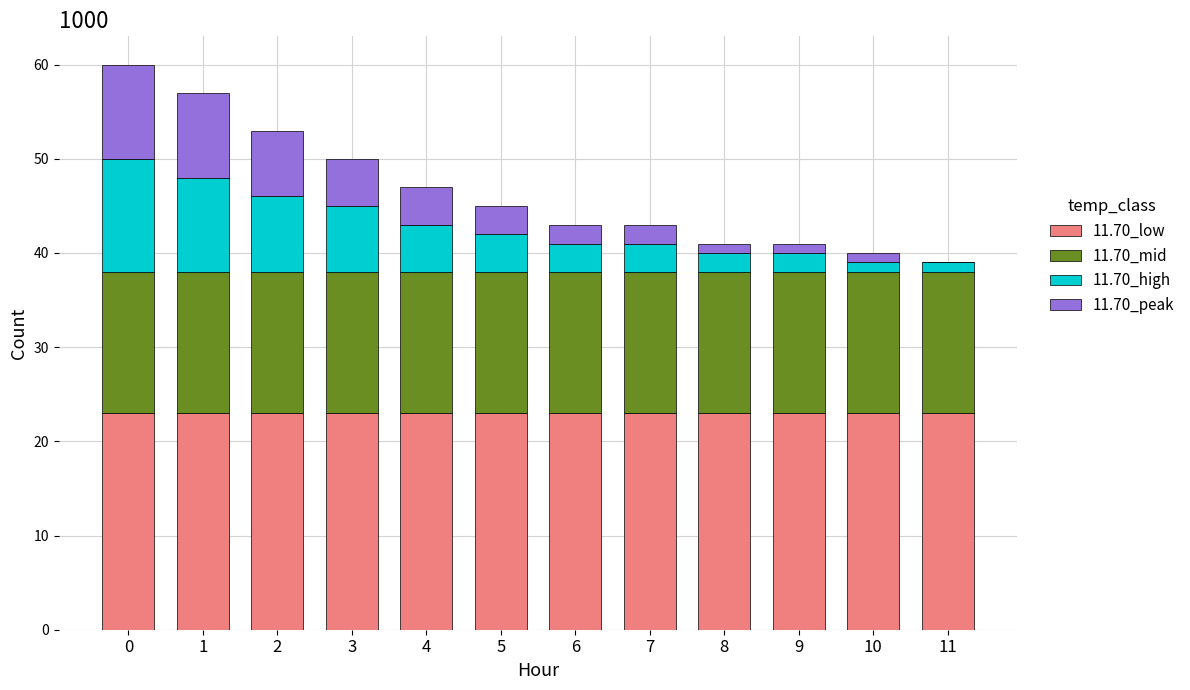

Is it true that 11.70_low equals 41 at 0?

False